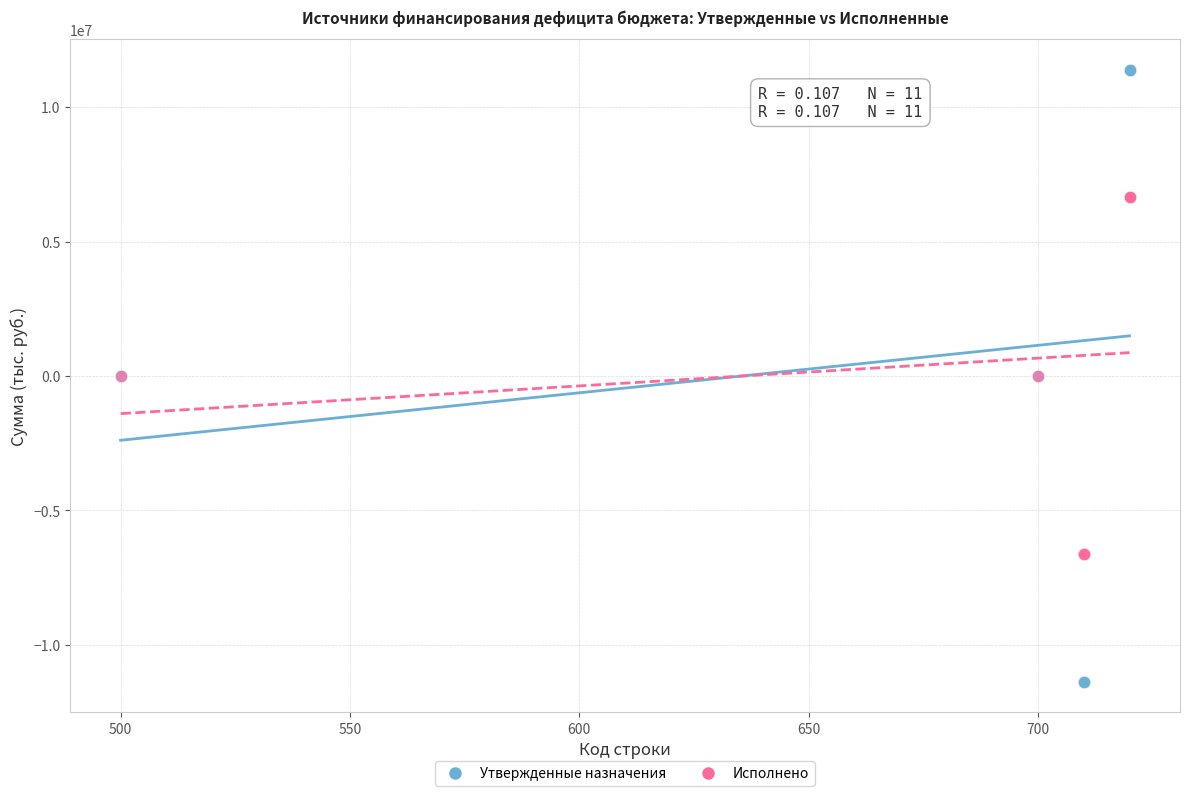

Which series reaches the minimum Y coordinate?

Утвержденные назначения